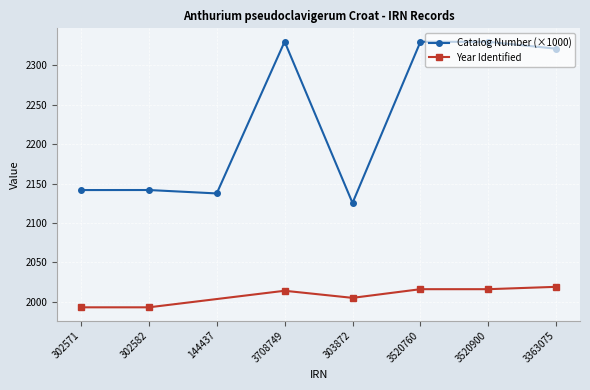

What is the maximum value shown in the chart?

2330.1